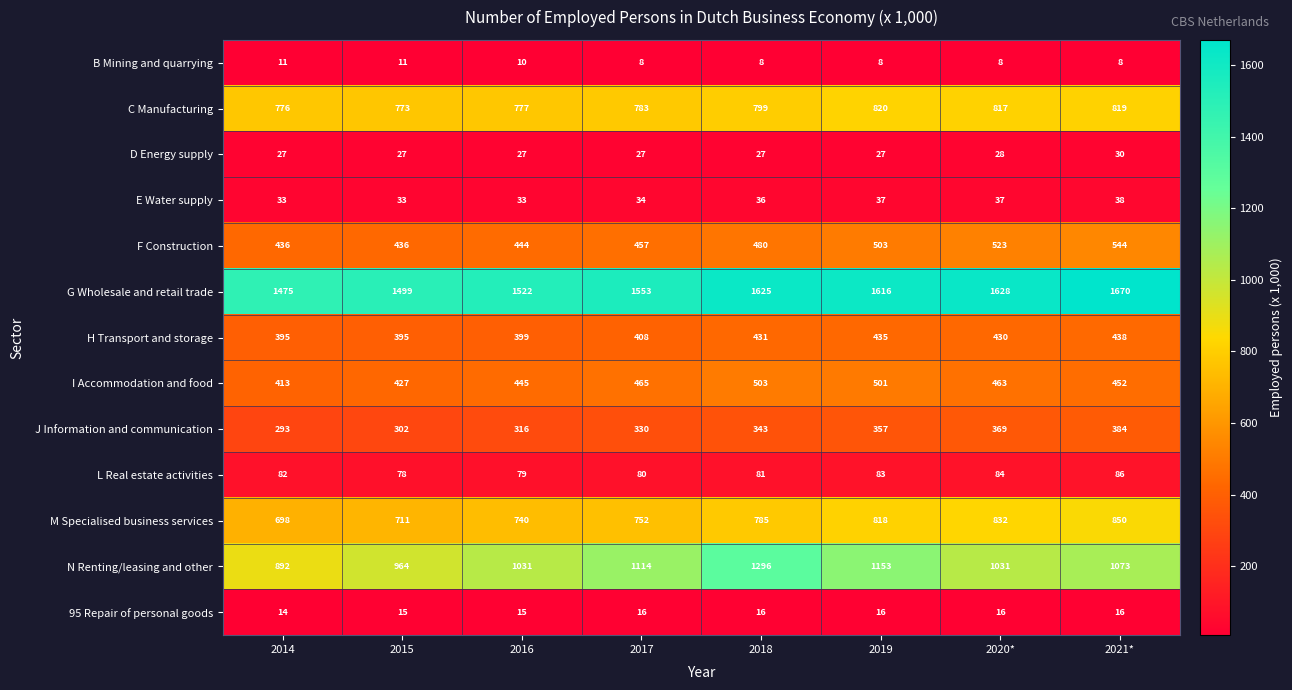

Is it true that I Accommodation and food equals 306 at 2021*?

False